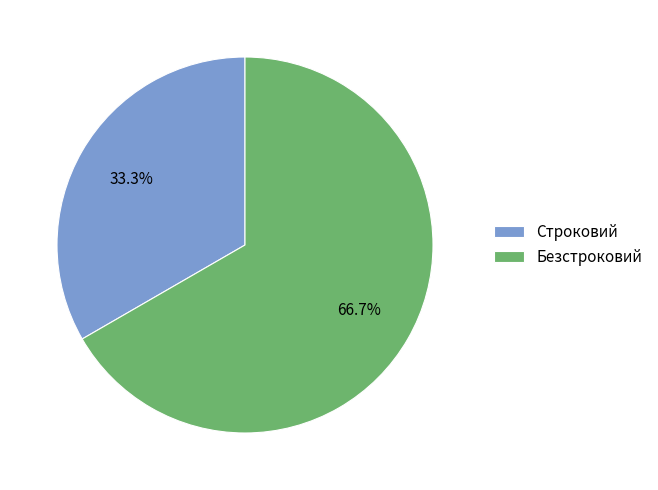

Is there any slice that represents more than half of the pie?

Yes